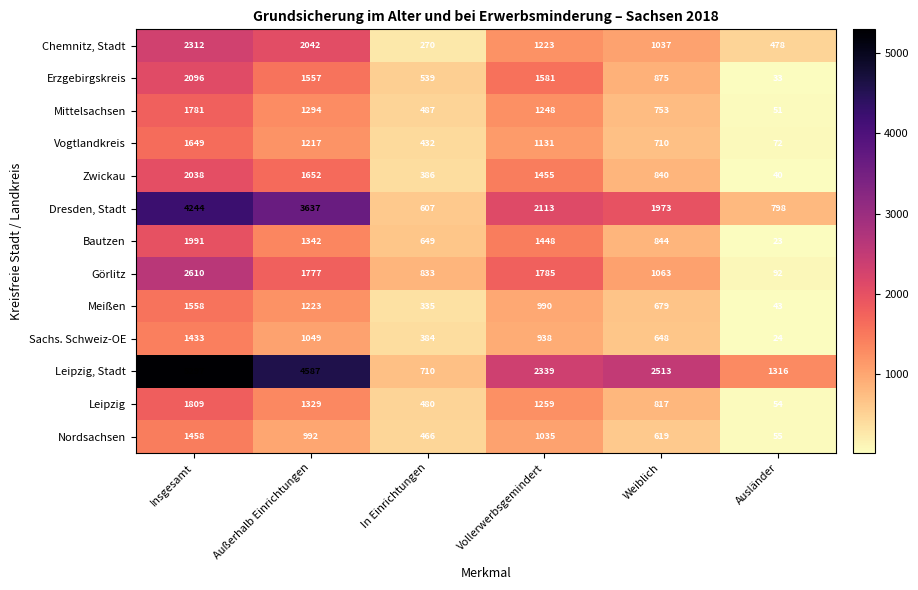

At which category is the sum across all series the highest?

Insgesamt